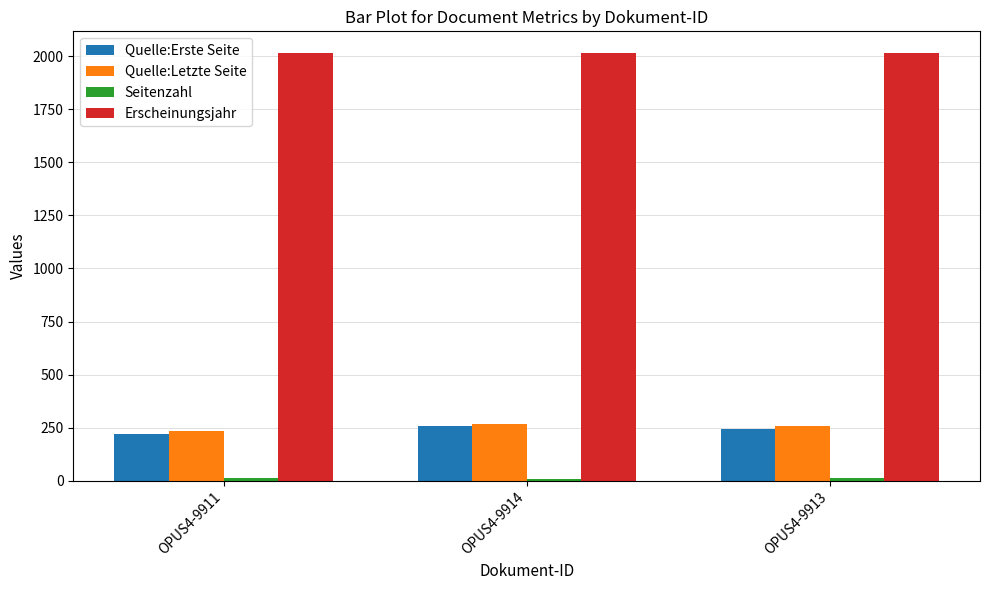

The value of Quelle:Letzte Seite at OPUS4-9911 is 307. True or false?

False